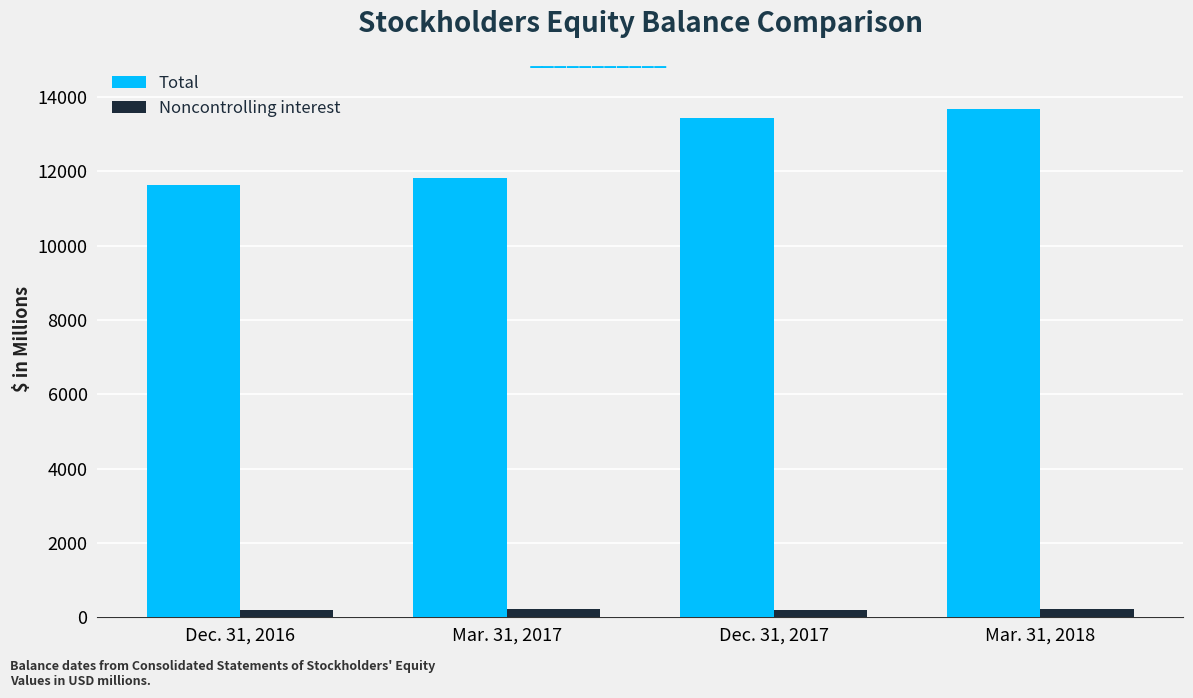

Rank the series at Mar. 31, 2018 from lowest to highest value.

Noncontrolling interest, Total